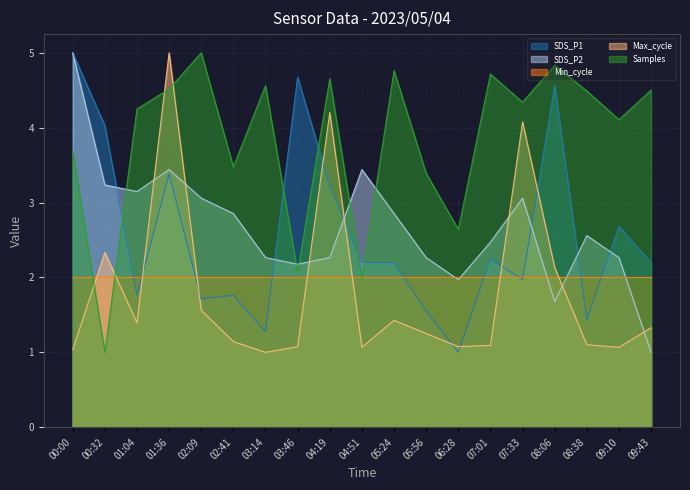

How many values in the SDS_P1 series are below 2?

8